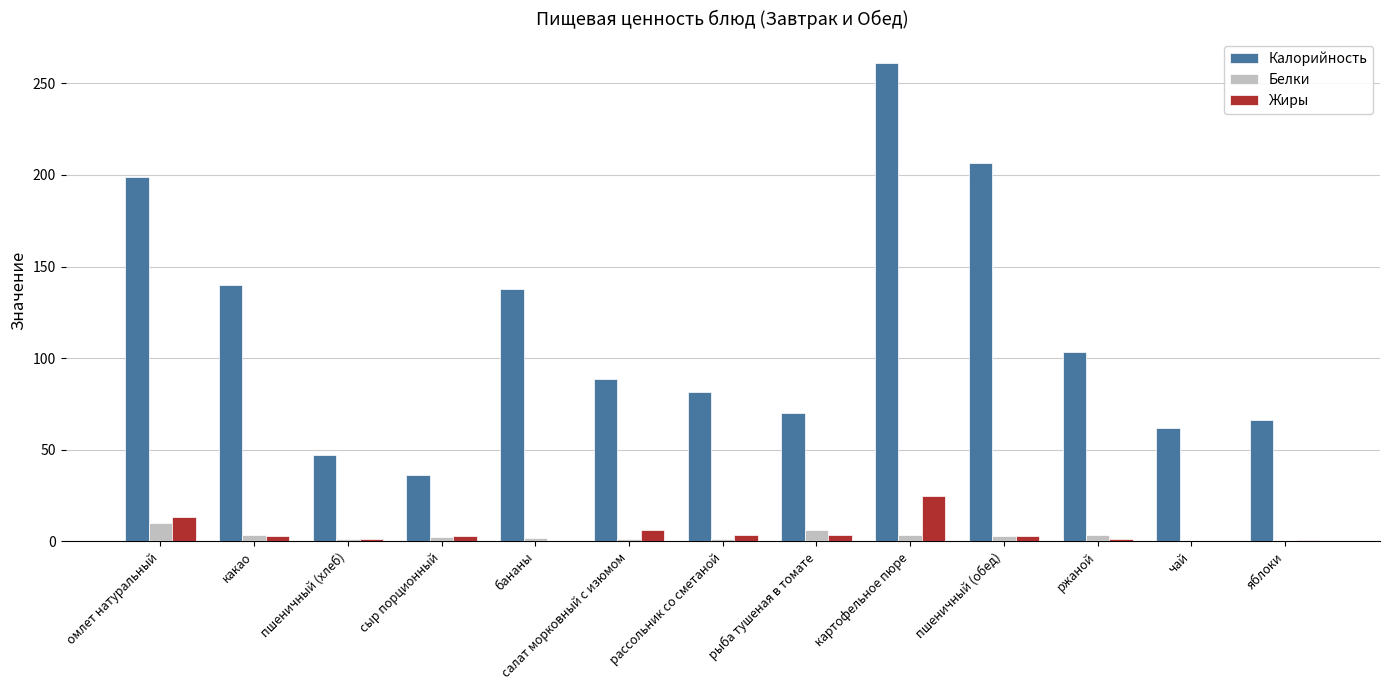

At which category is the sum across all series the highest?

картофельное пюре